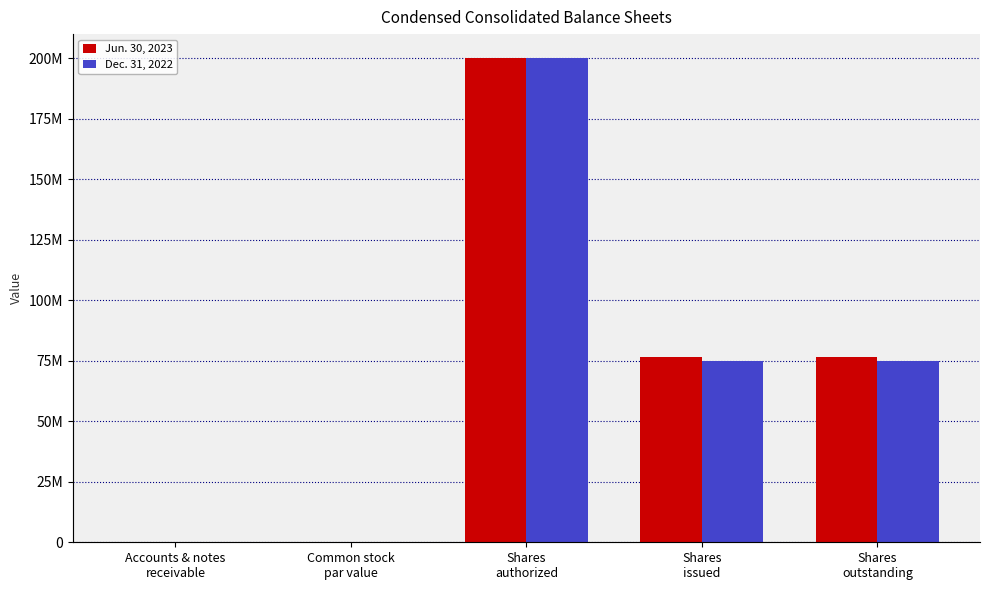

At which label does Dec. 31, 2022 reach its peak?

Shares
authorized